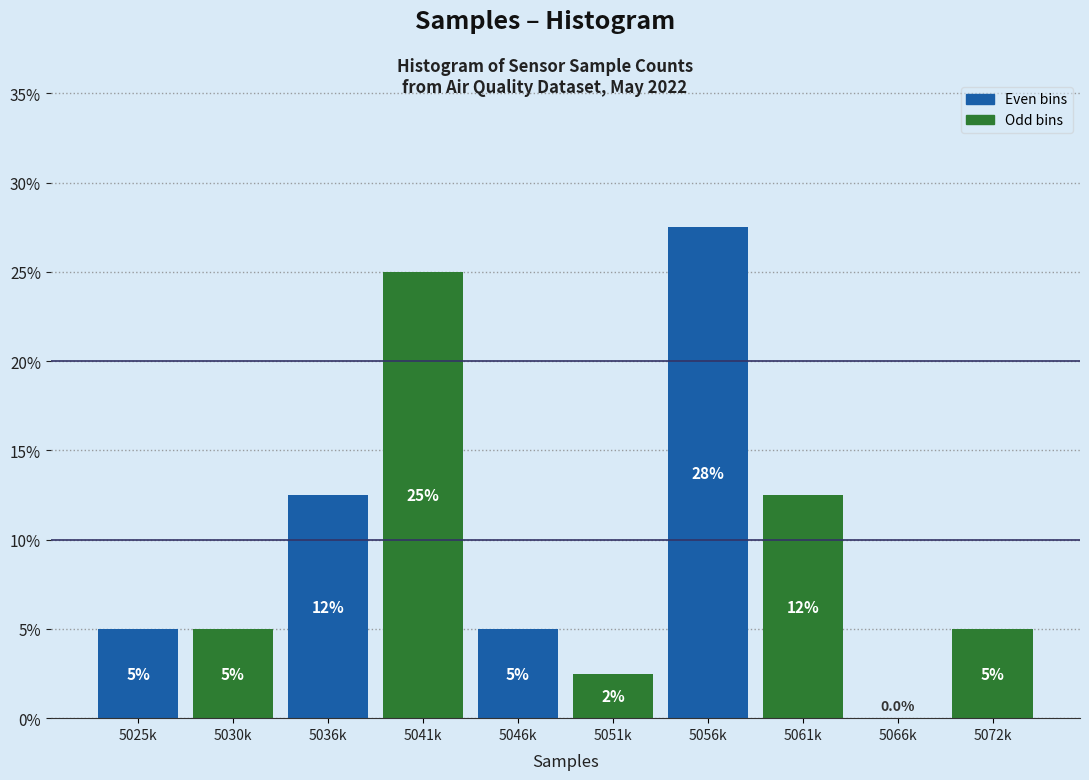

Reading left to right, extract all data points from this chart.

5025k=5.0	5030k=5.0	5036k=12.5	5041k=25.0	5046k=5.0	5051k=2.5	5056k=27.5	5061k=12.5	5066k=0.0	5072k=5.0